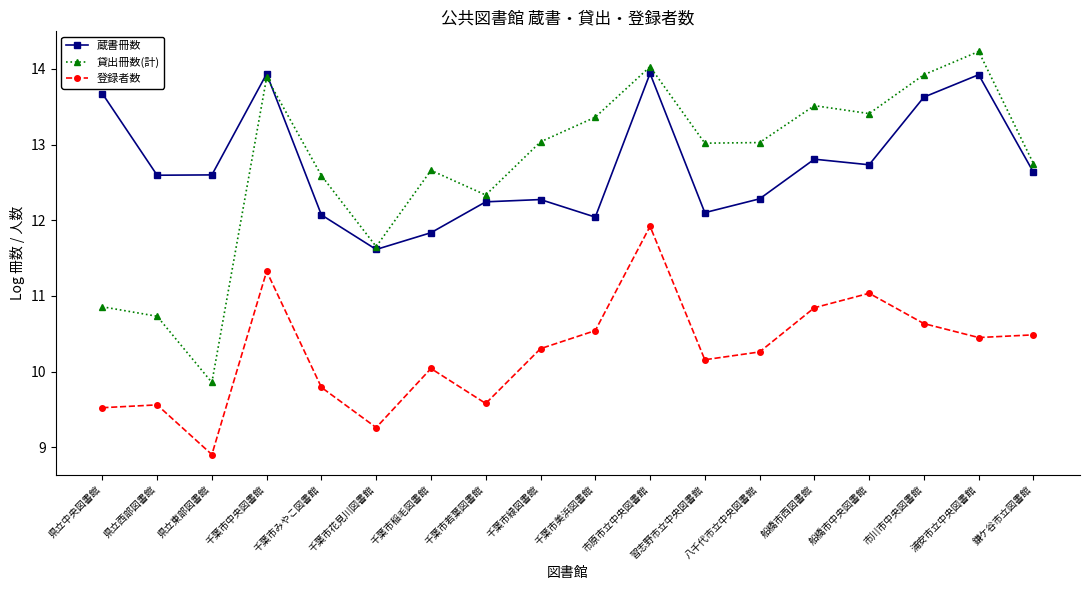

In 貸出冊数(計), how many points are higher than both neighbors (excluding endpoints)?

5